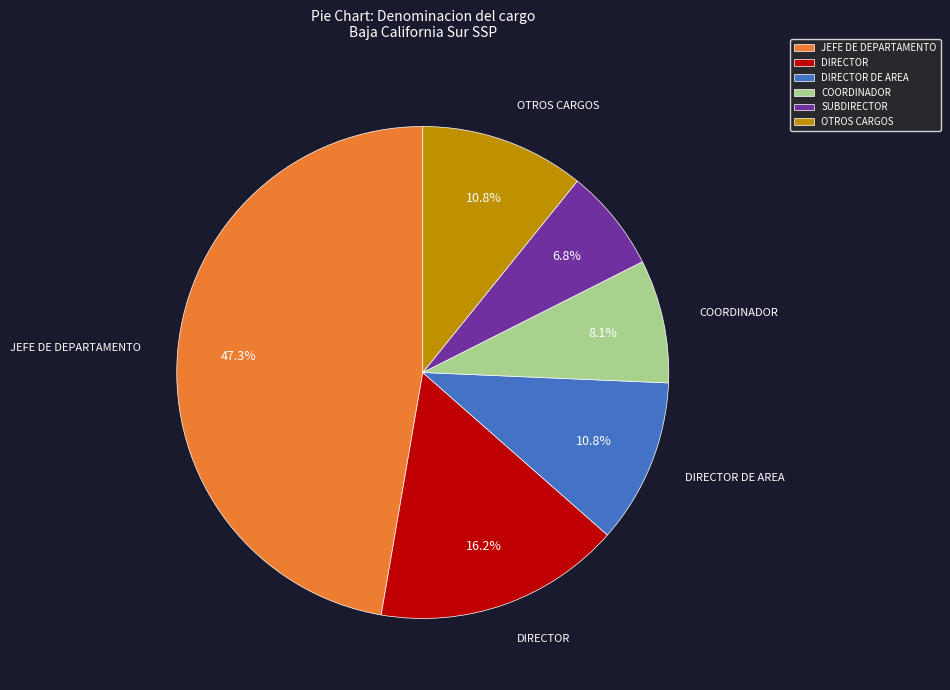

Does any single category account for the majority?

No